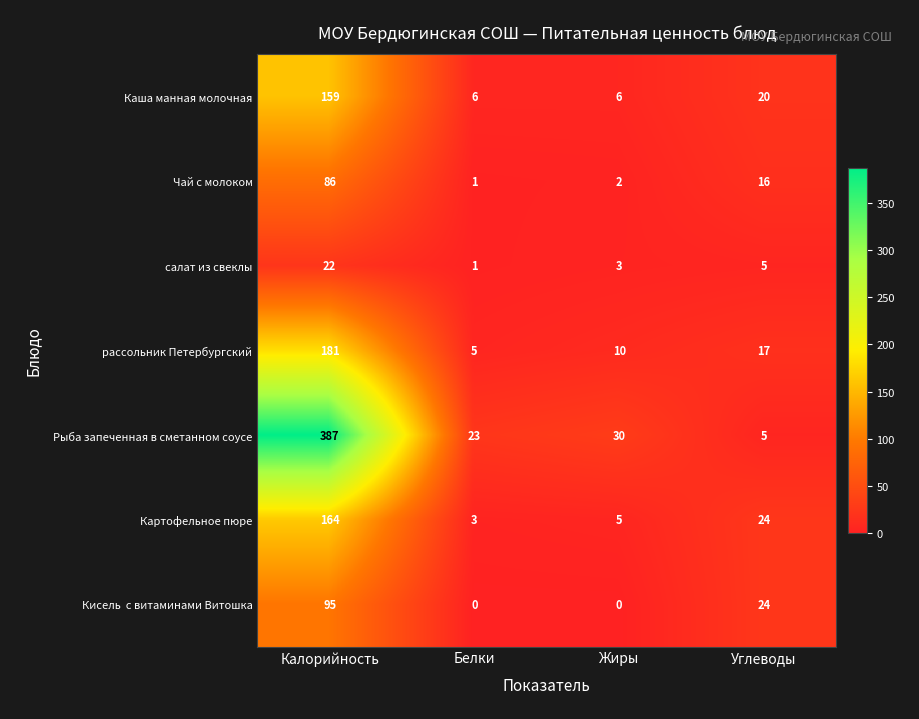

The салат из свеклы series shows 2 at Углеводы. True or false?

False